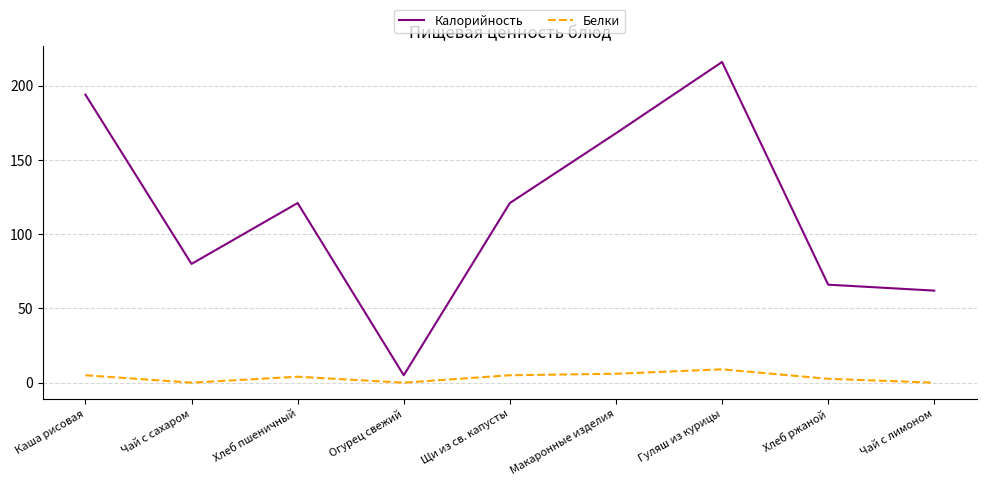

What is the total value across all series at Хлеб ржаной?

68.6